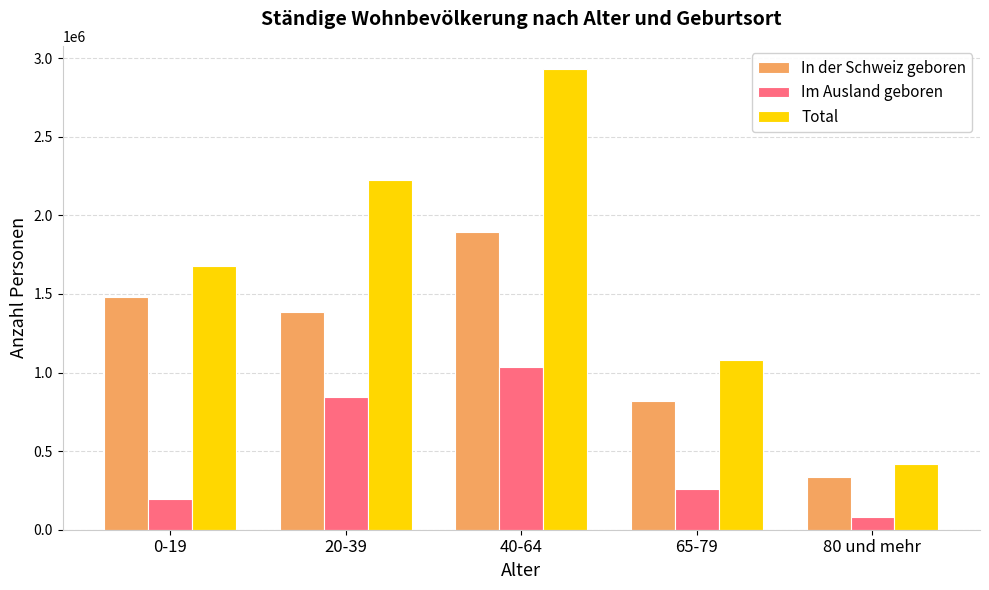

True or false: In der Schweiz geboren has a value of 334138 at 80 und mehr.

True